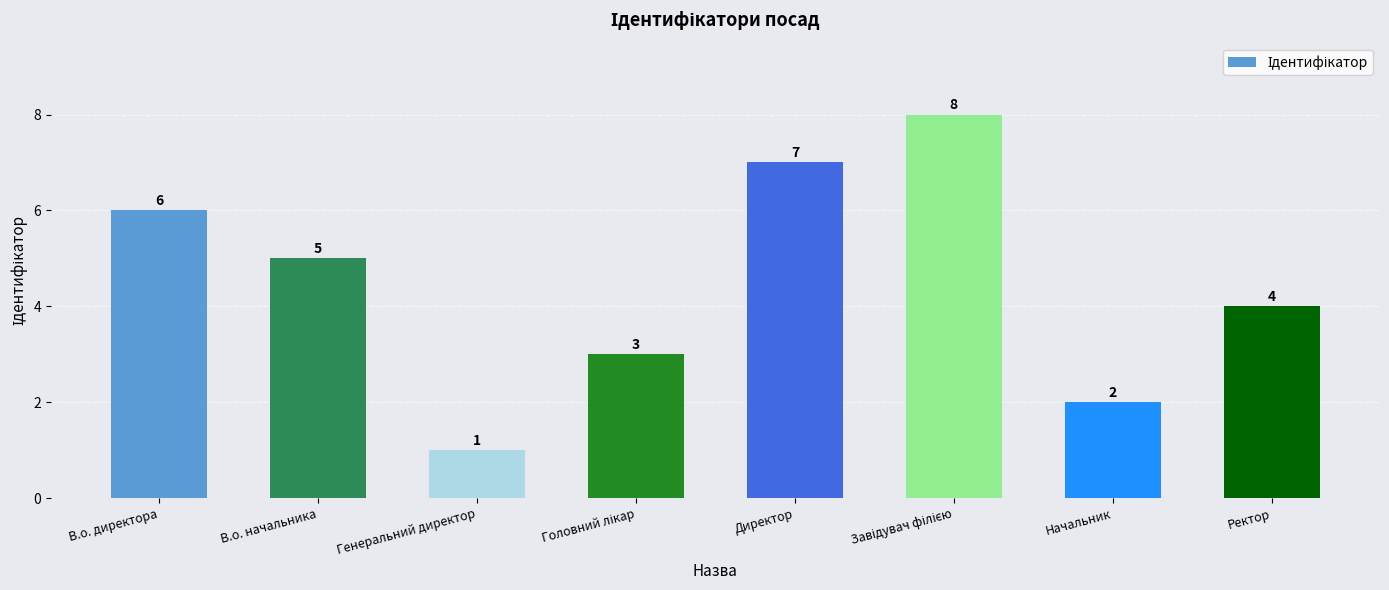

Approximately how many times larger is the value at Директор compared to Начальник?

3.5